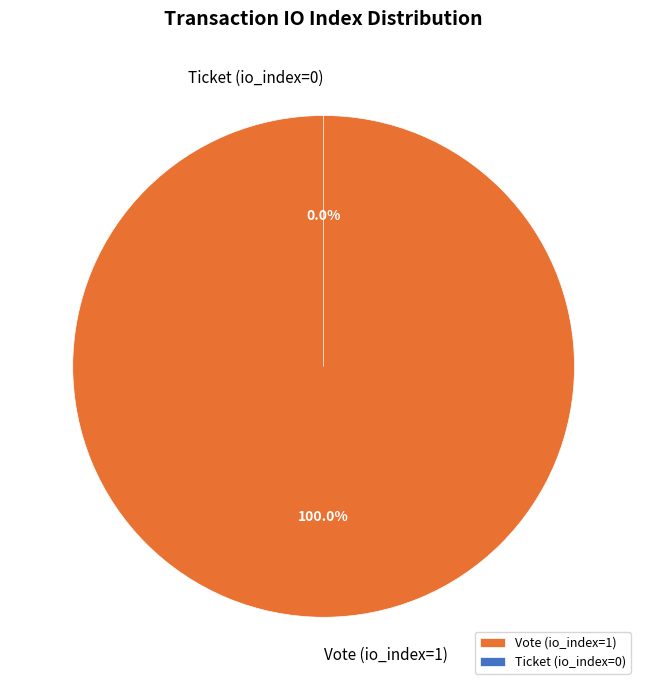

Rank the categories by value from highest to lowest.

Vote (io_index=1), Ticket (io_index=0)